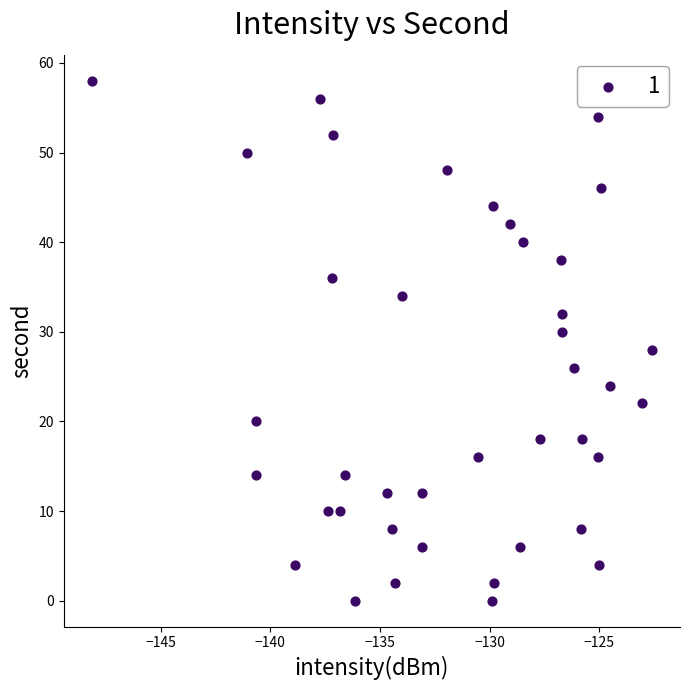

What is the range of Y values (max minus min)?

58